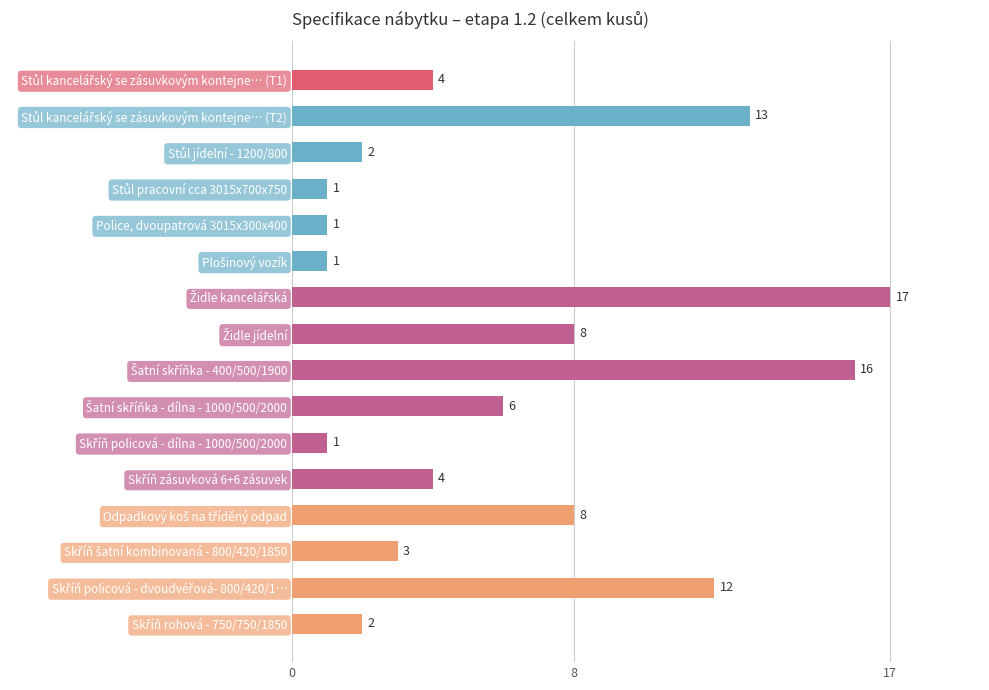

What is the difference between the maximum and minimum values?

16